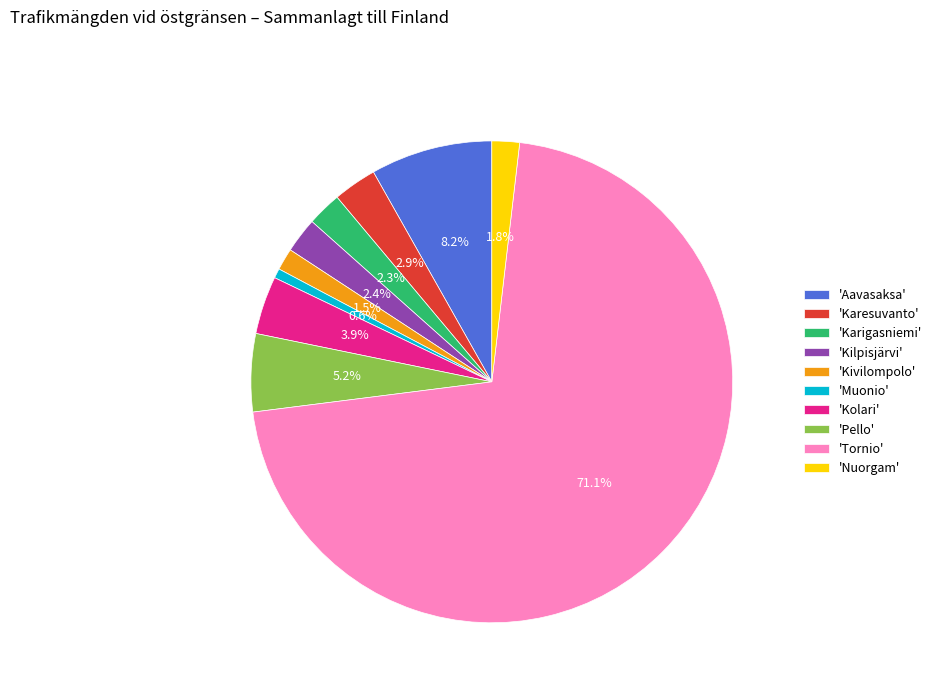

How much of the chart is everything except 'Karesuvanto'?

97.1%